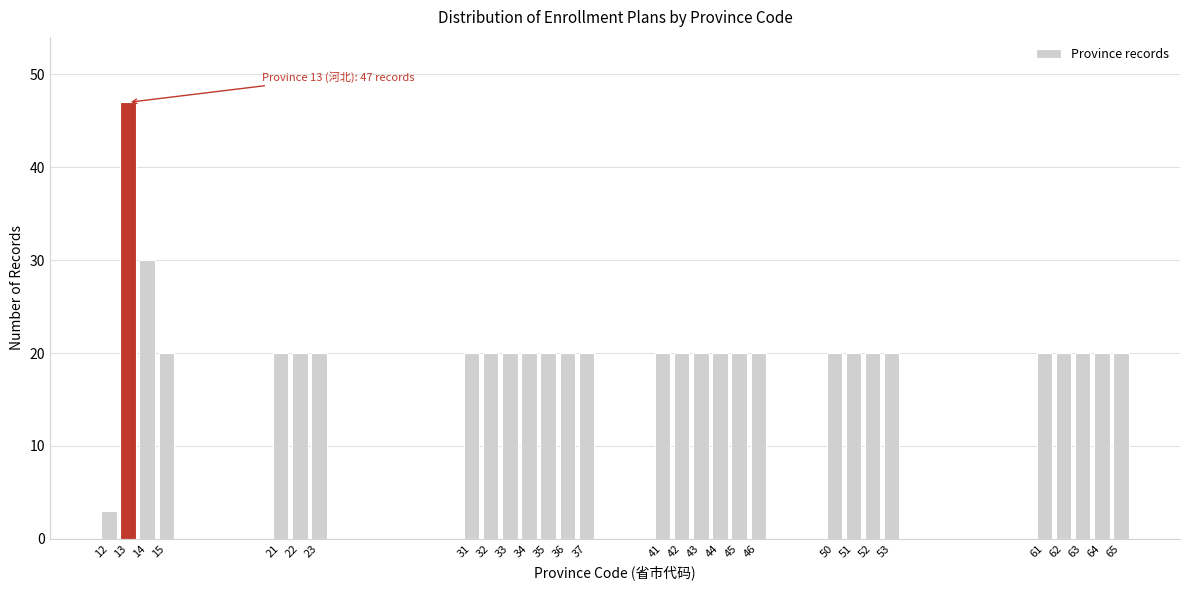

Reading left to right, extract all data points from this chart.

12=3	13=47	14=30	15=20	21=20	22=20	23=20	31=20	32=20	33=20	34=20	35=20	36=20	37=20	41=20	42=20	43=20	44=20	45=20	46=20	50=20	51=20	52=20	53=20	61=20	62=20	63=20	64=20	65=20